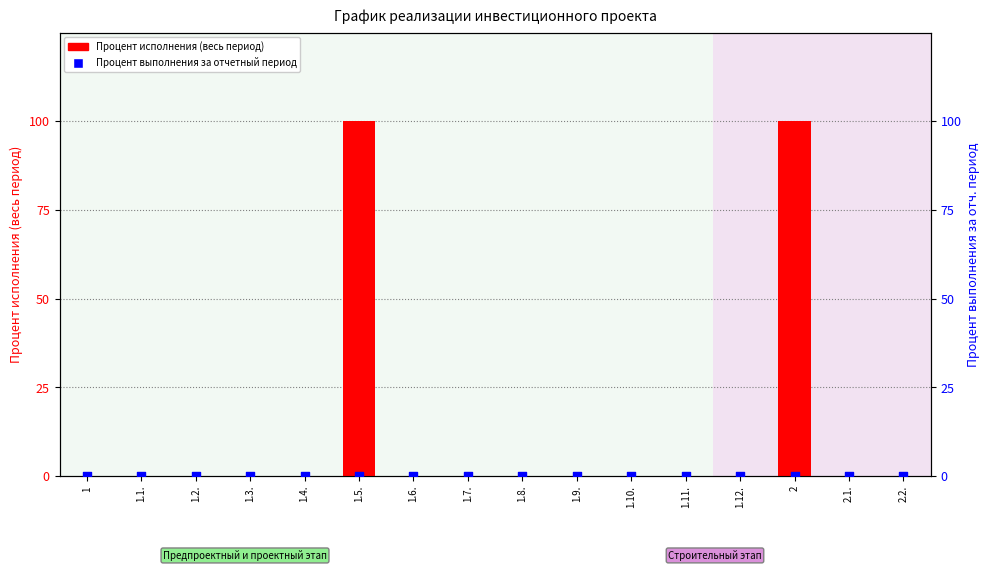

What are all the series names shown in the legend?

Процент исполнения (весь период), Процент выполнения за отчетный период